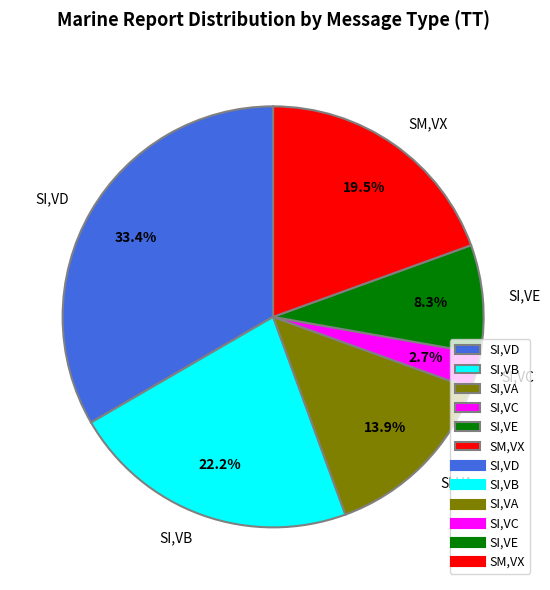

Which has a higher value, SM,VX or SI,VB?

SI,VB